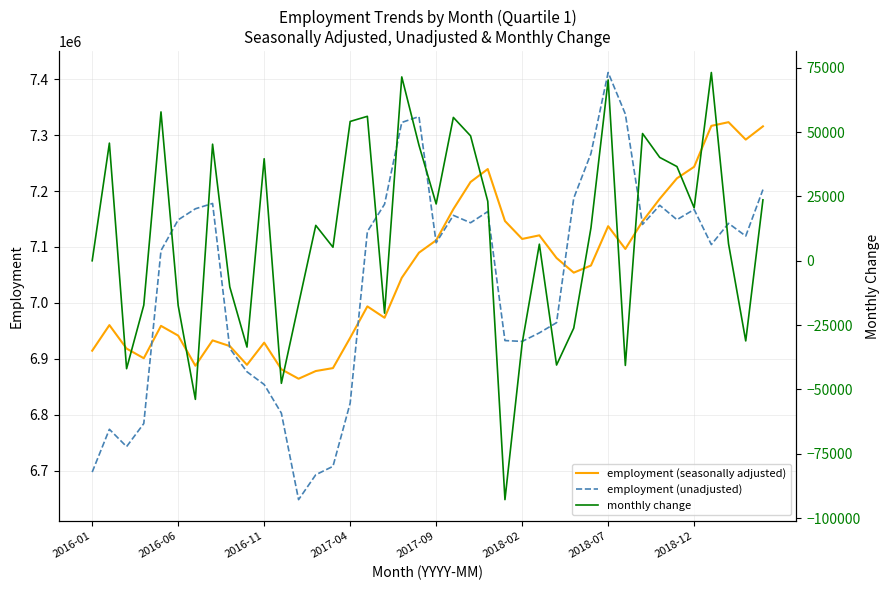

What is the lowest value of the employment (seasonally adjusted) series?

6864563.6